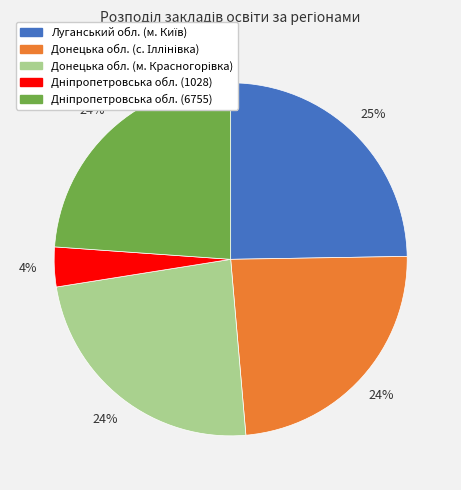

To the nearest percent, what is the difference between the largest and smallest slice percentages?

21%